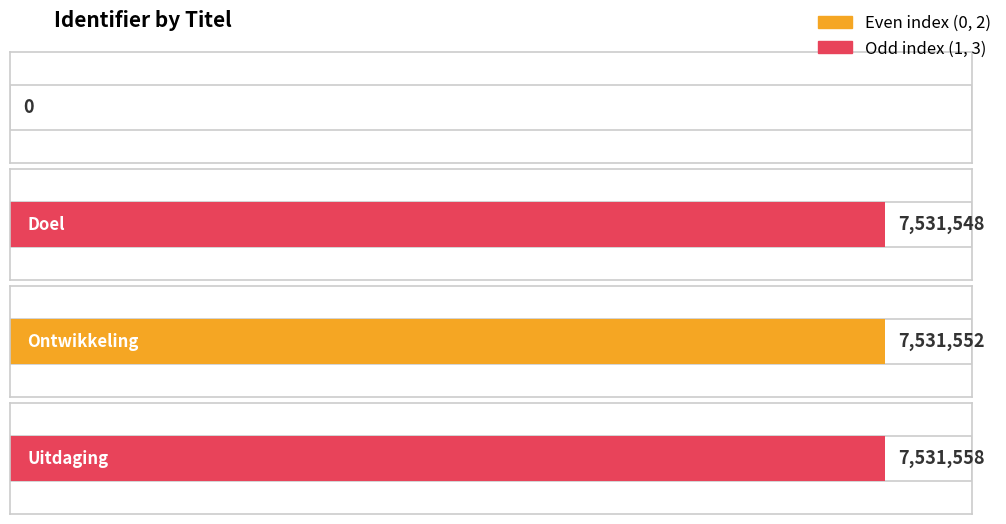

Count the number of values greater than 7531552.

1